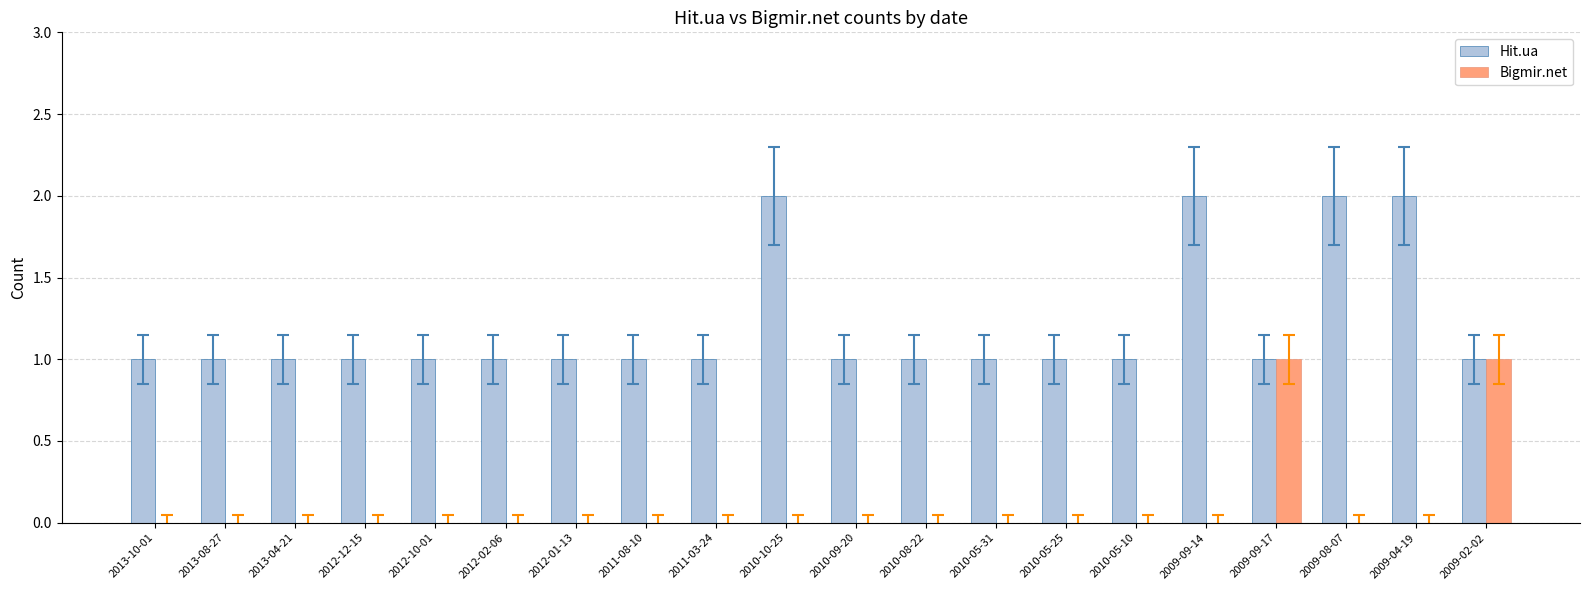

Which series changed the most between 2010-05-25 and 2009-04-19?

Hit.ua